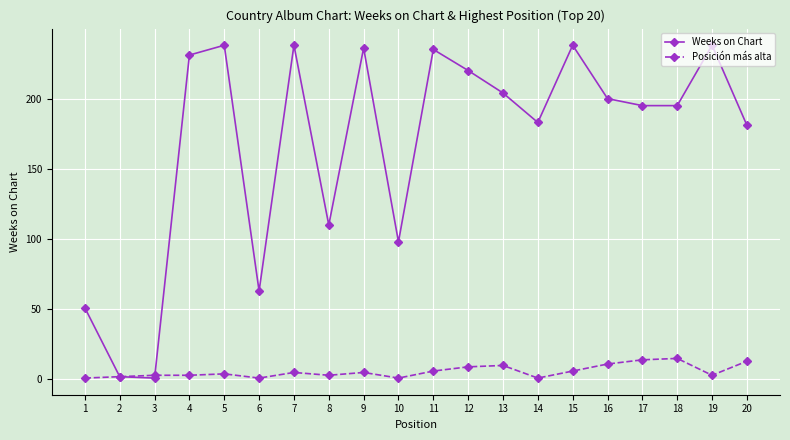

What is the value of the Weeks on Chart point at the 20th from the left?

181